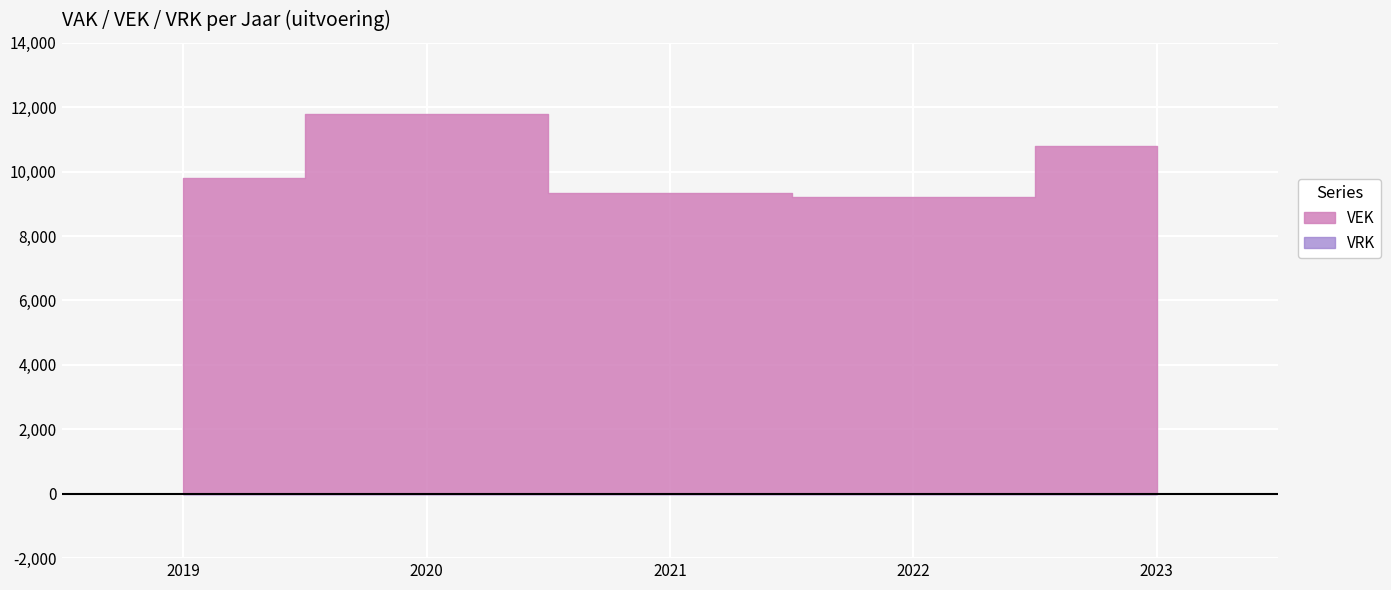

What value does the data have at 2022?

9219